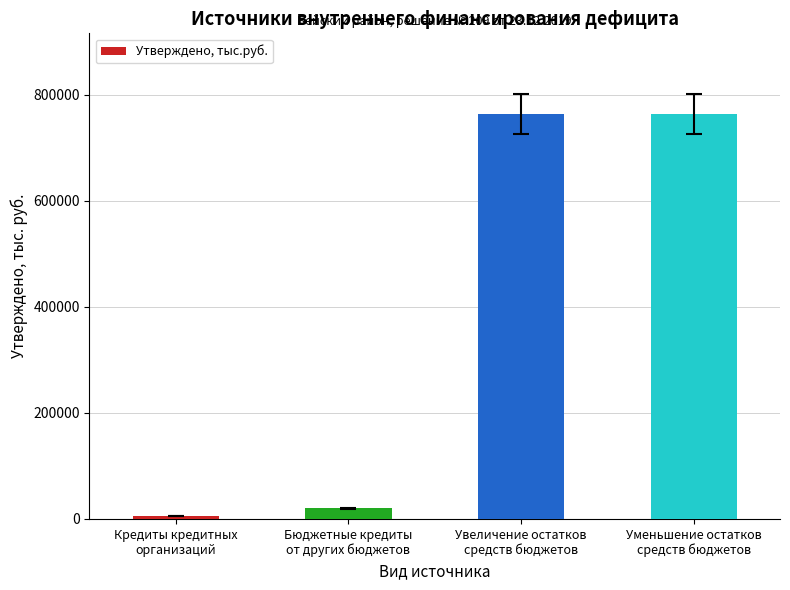

At which label is the value closest to 383961?

Бюджетные кредиты
от других бюджетов